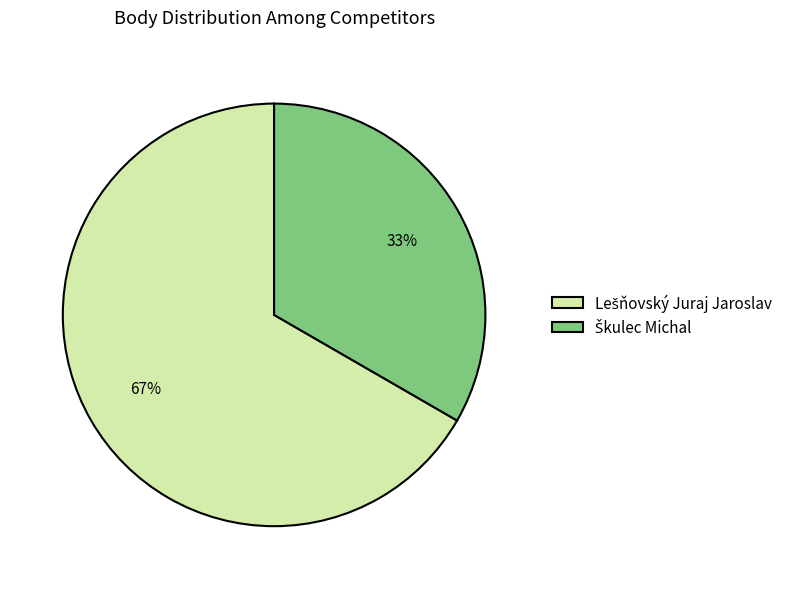

To the nearest percent, what is the average slice percentage?

50%